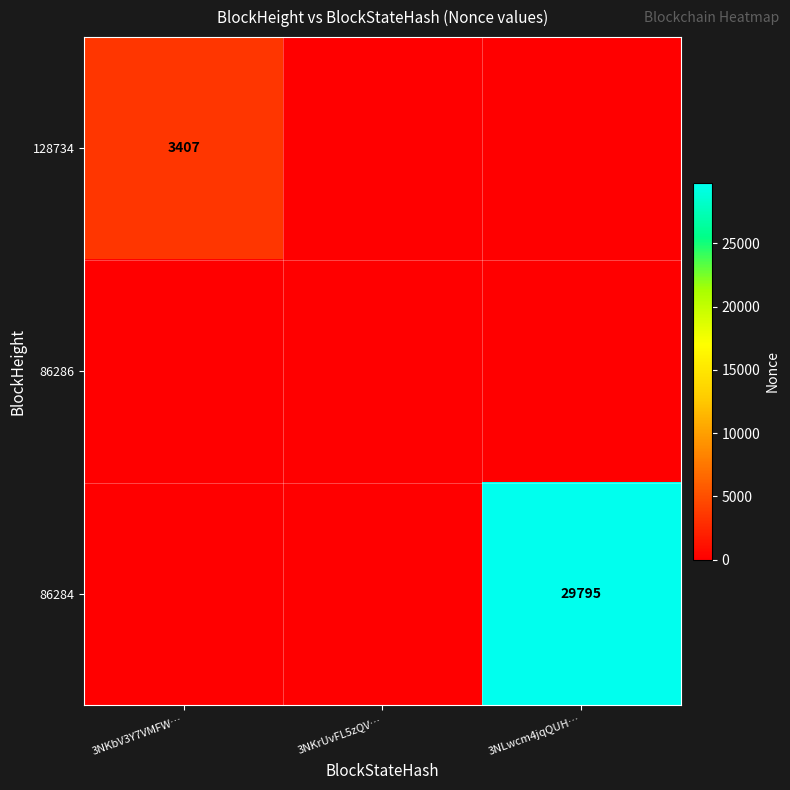

The 128734 series shows 0 at 3NLwcm4jqQUH…. True or false?

True